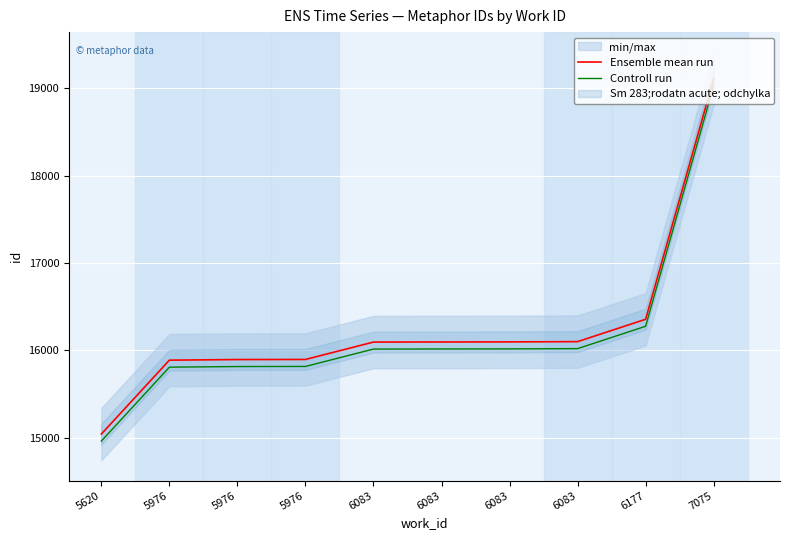

What is the difference between the second highest and minimum values in the Controll run series?

1314